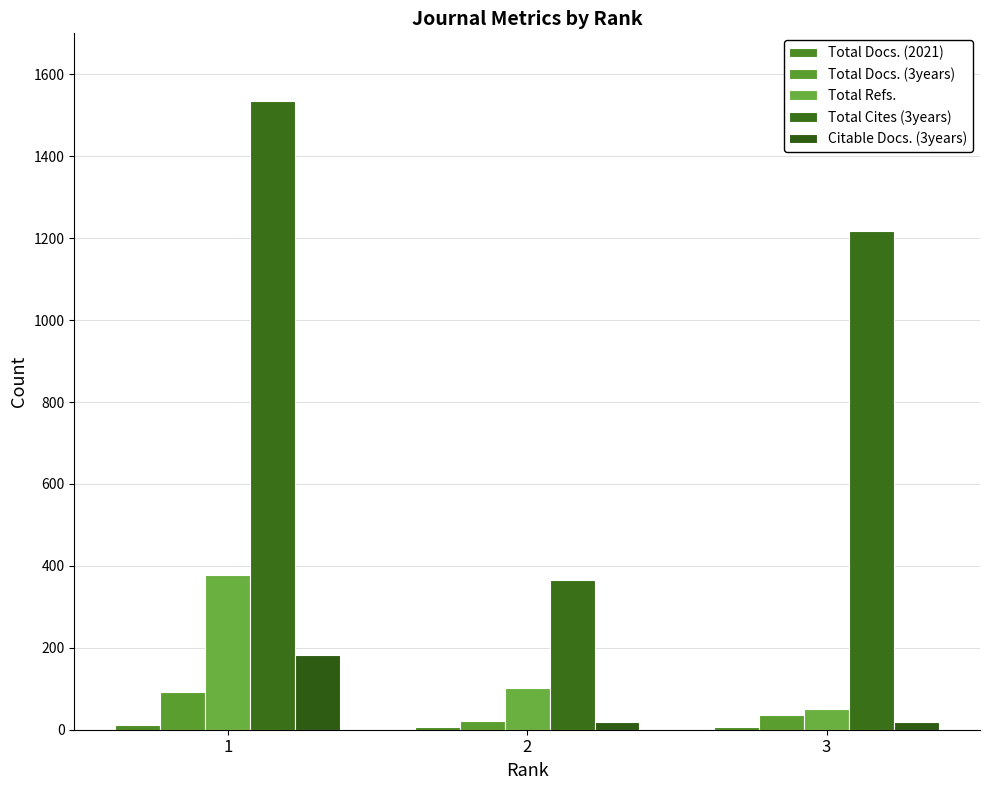

Which series has the largest total across all categories?

Total Cites (3years)